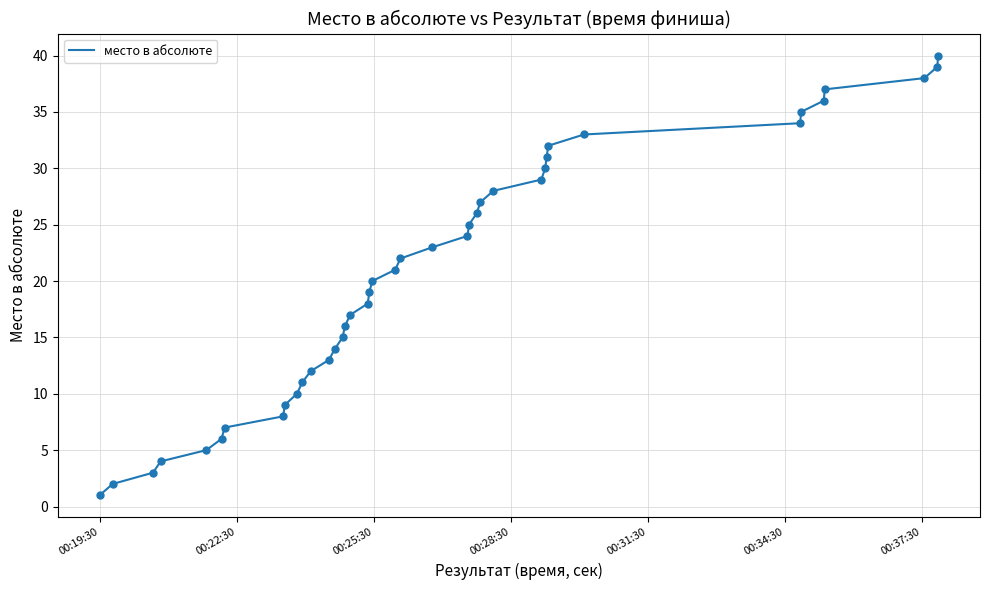

What is the maximum value shown in the chart?

40